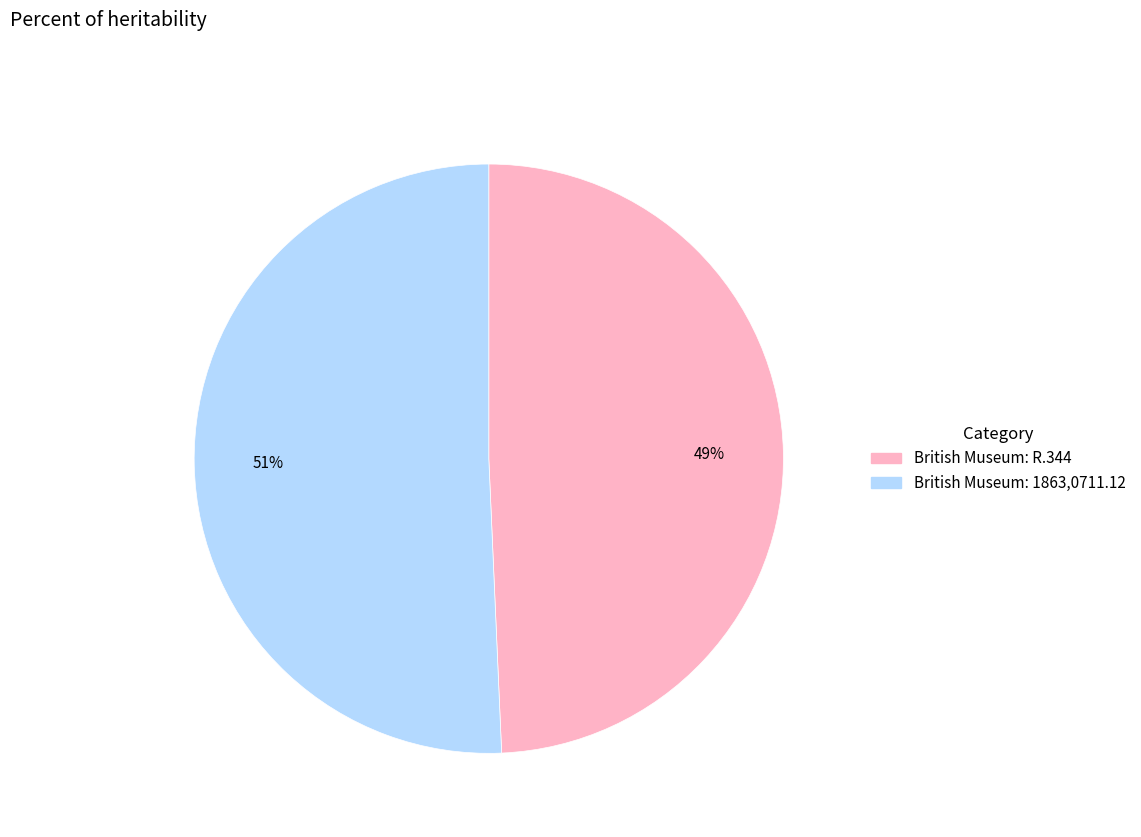

To the nearest percent, what is the combined percentage of British Museum: 1863,0711.12 and British Museum: R.344?

100%